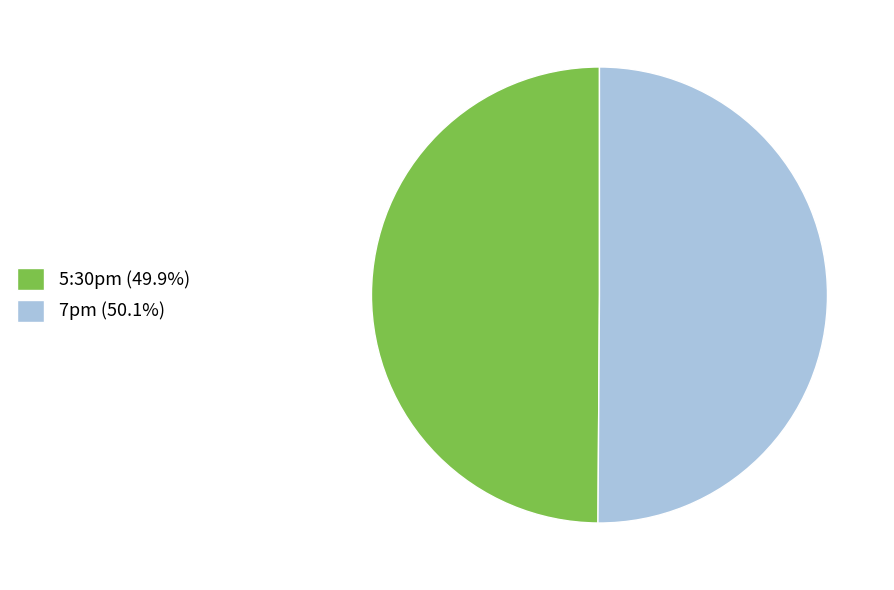

Combined, do 5:30pm (49.9%) and 7pm (50.1%) account for over 50%?

Yes